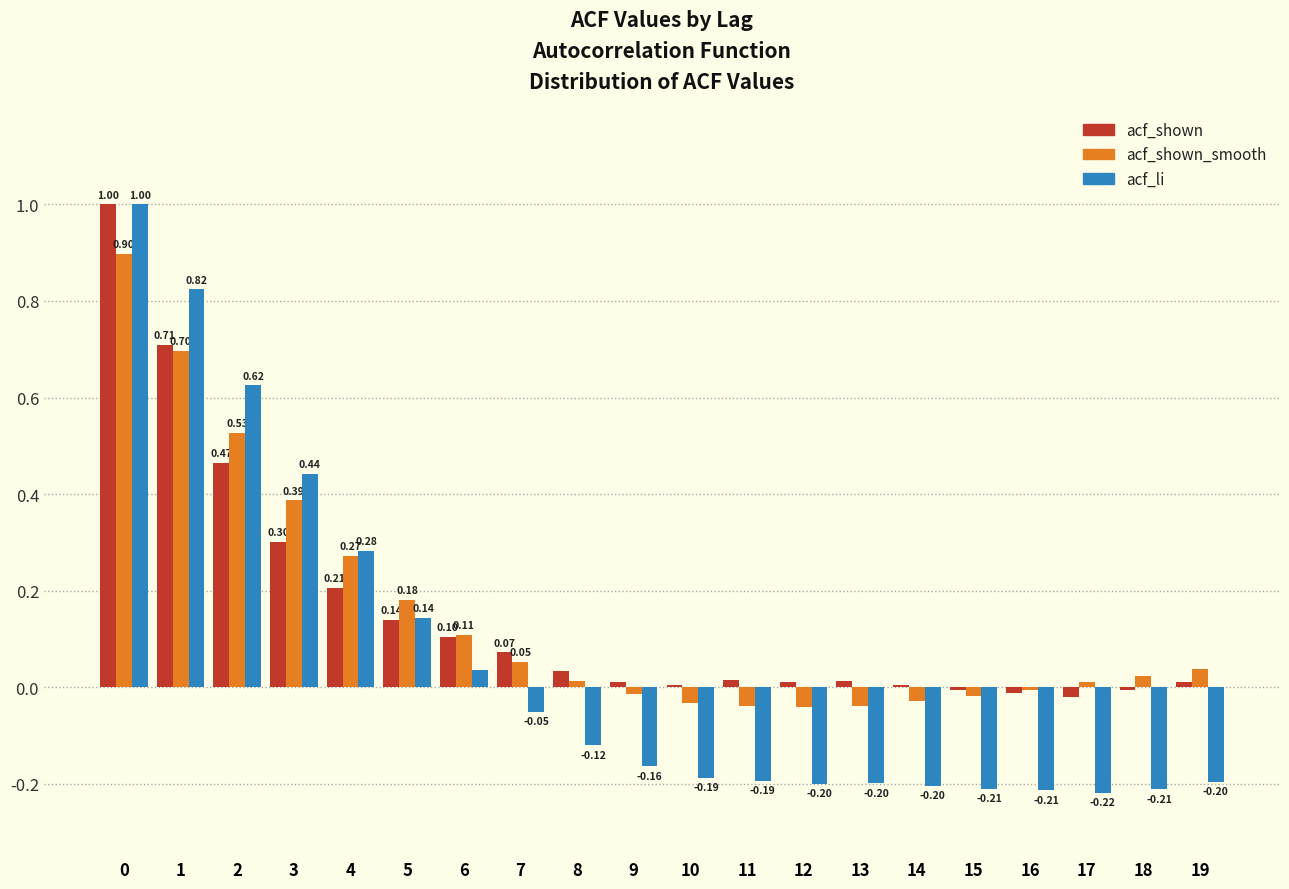

Between 2 and 5, which series saw the biggest shift?

acf_li